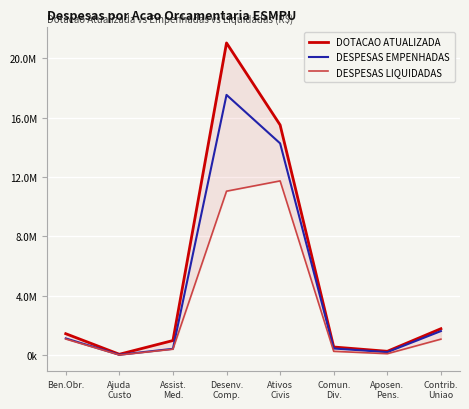

At which category is the sum across all series the highest?

Desenv.
Comp.